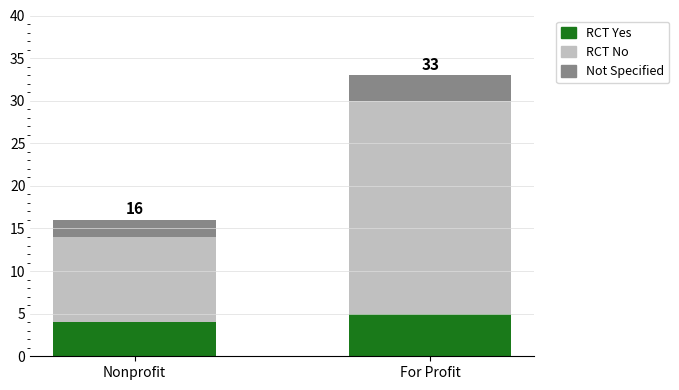

What is the sum of all RCT Yes values?

9